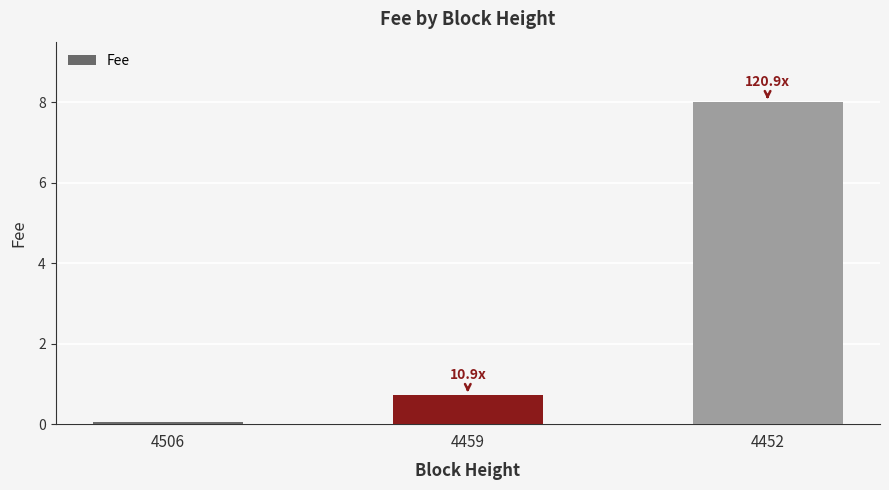

Reading left to right, transcribe all the data shown in this chart.

4506=0.1	4459=0.7	4452=8.0